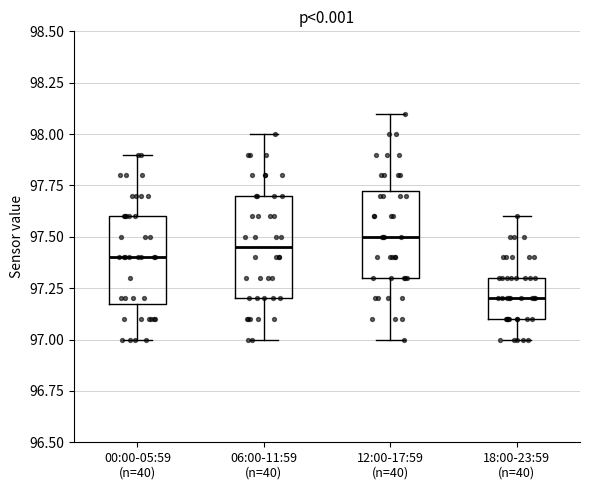

Reading left to right, transcribe this box plot: for each box, give where its median line is, the range the box spans, and where its two whiskers end, as read against the y-axis. The values are not printed on the chart, so give them approximately, as read against the axis.

00:00-05:59 (n=40): median 97.40, box 97.20 to 97.60, whiskers 97.00 to 97.90
06:00-11:59 (n=40): median 97.45, box 97.20 to 97.70, whiskers 97.00 to 98.00
12:00-17:59 (n=40): median 97.50, box 97.30 to 97.75, whiskers 97.00 to 98.10
18:00-23:59 (n=40): median 97.20, box 97.10 to 97.30, whiskers 97.00 to 97.60